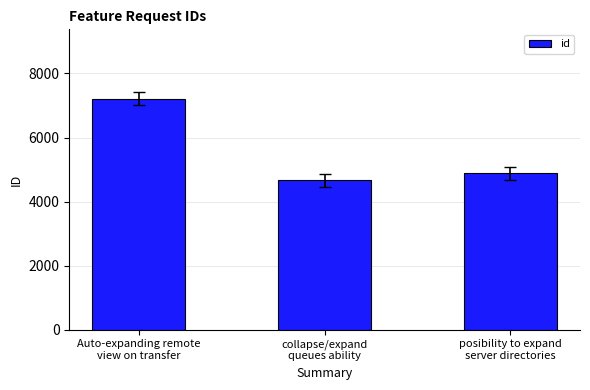

What position from the right is posibility to expand
server directories?

1